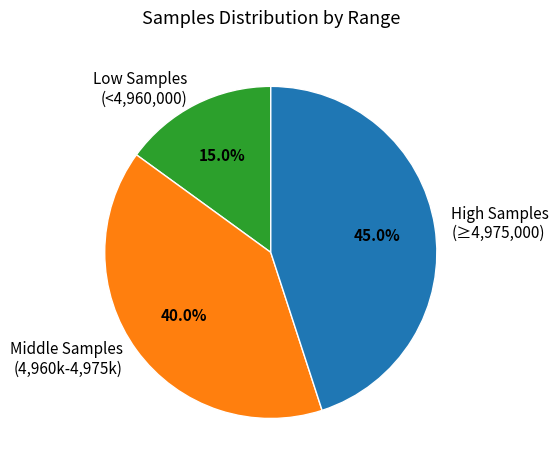

Does High Samples (≥4,975,000) account for over 50% of the chart?

No